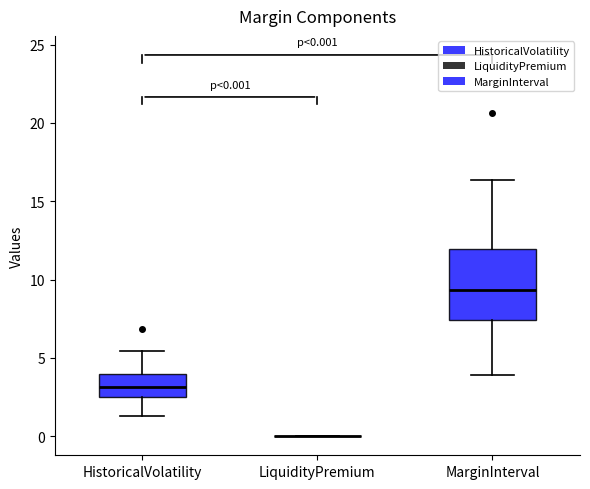

Which box is the tallest, from its lower edge to its upper edge?

MarginInterval